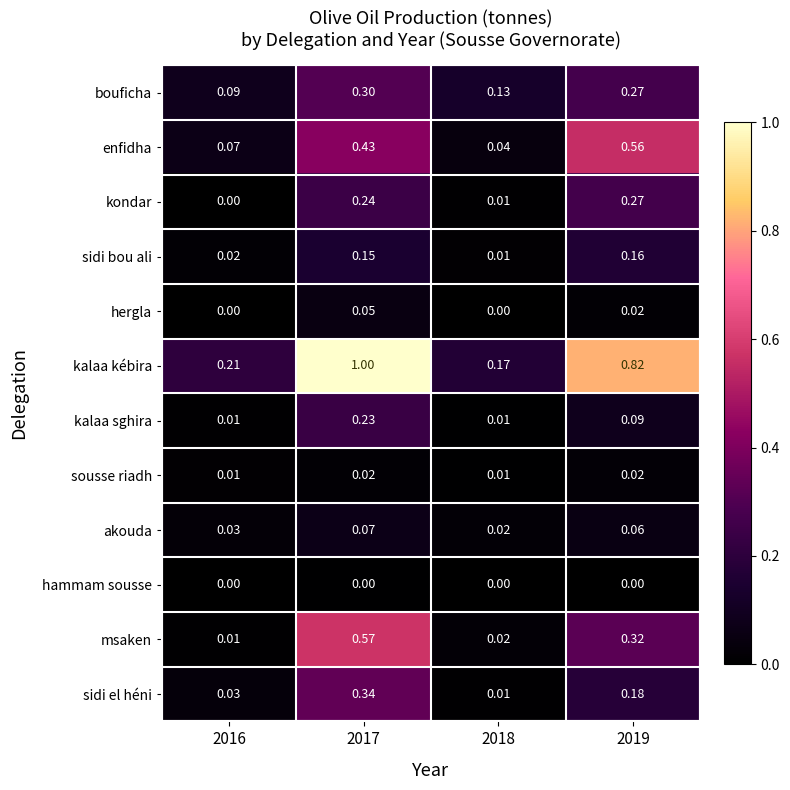

What is the difference between the highest and lowest values at 2017?

1.0